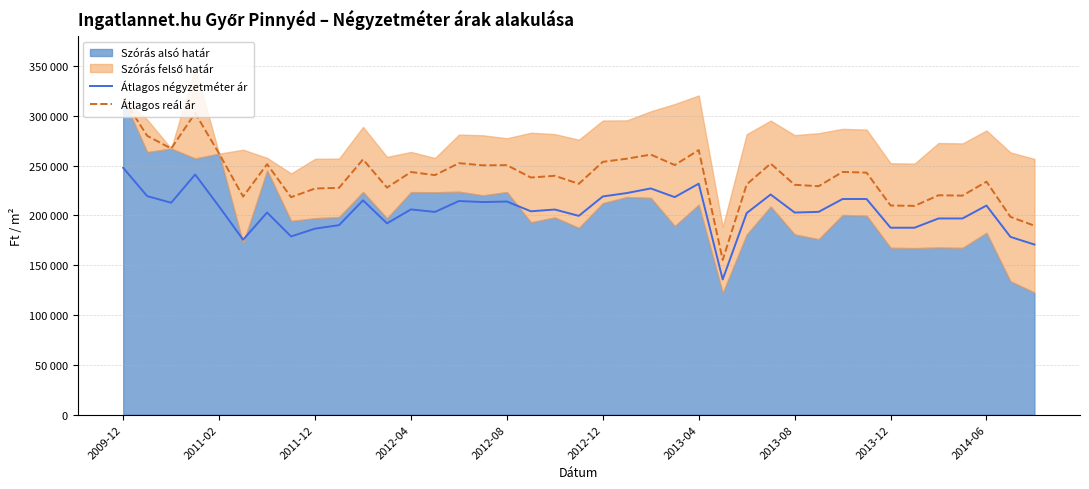

Is it true that Átlagos reál ár equals 231781 at 19?

True